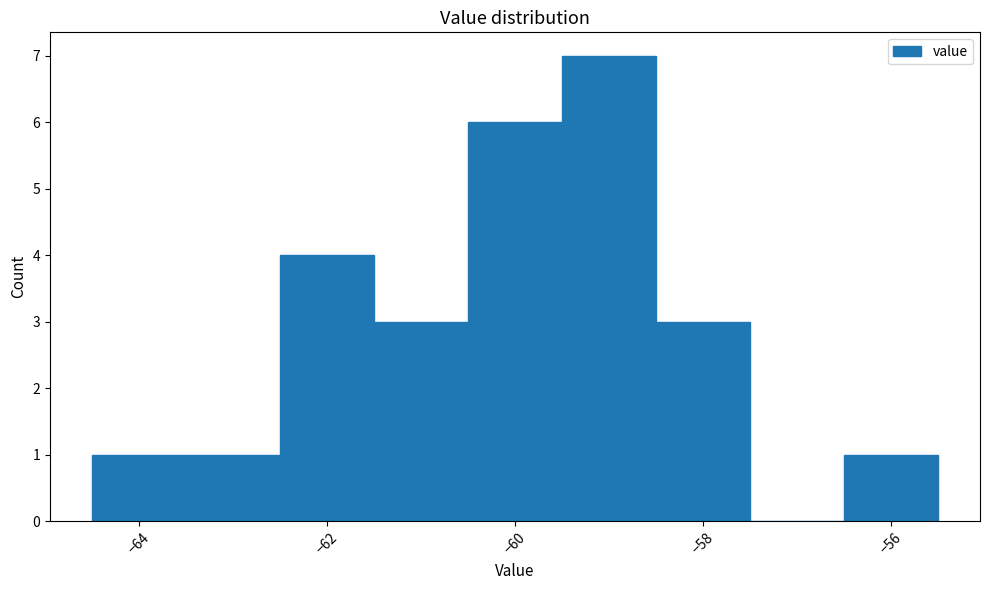

Over which range of the x-axis is the bar tallest?

-59.5 to -58.5